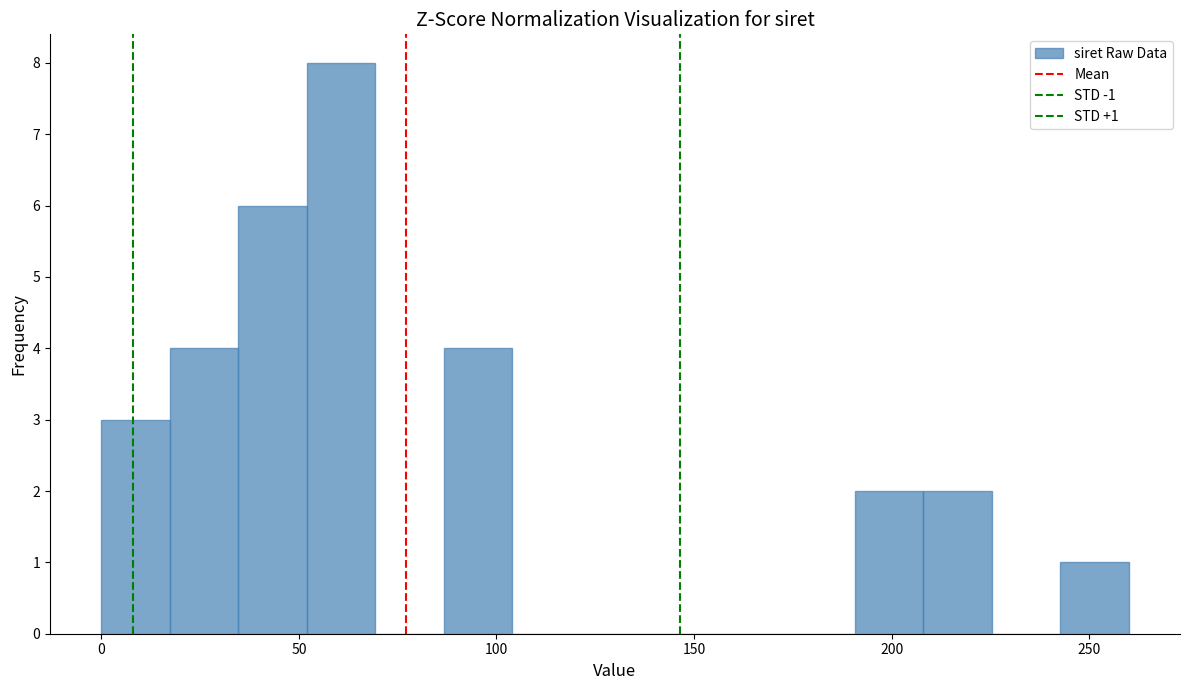

Read against the x-axis, roughly where is the centre of the tallest bar?

60